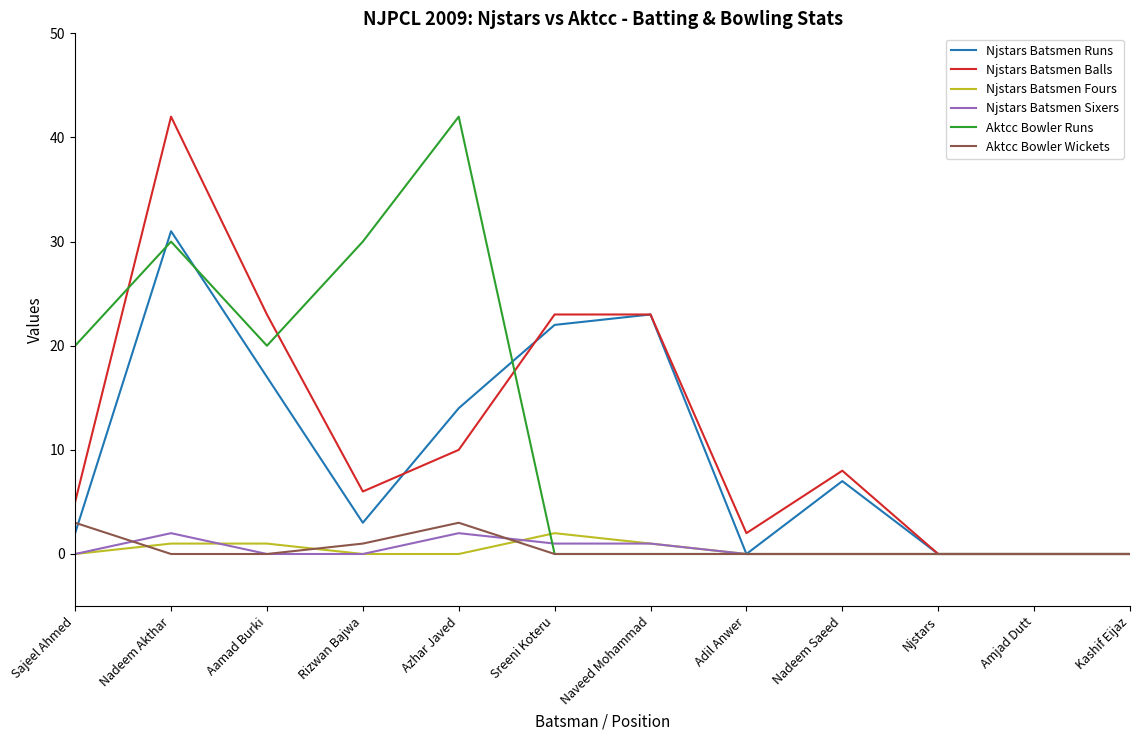

True or false: Aktcc Bowler Wickets has a value of 0 at Nadeem Akthar.

True